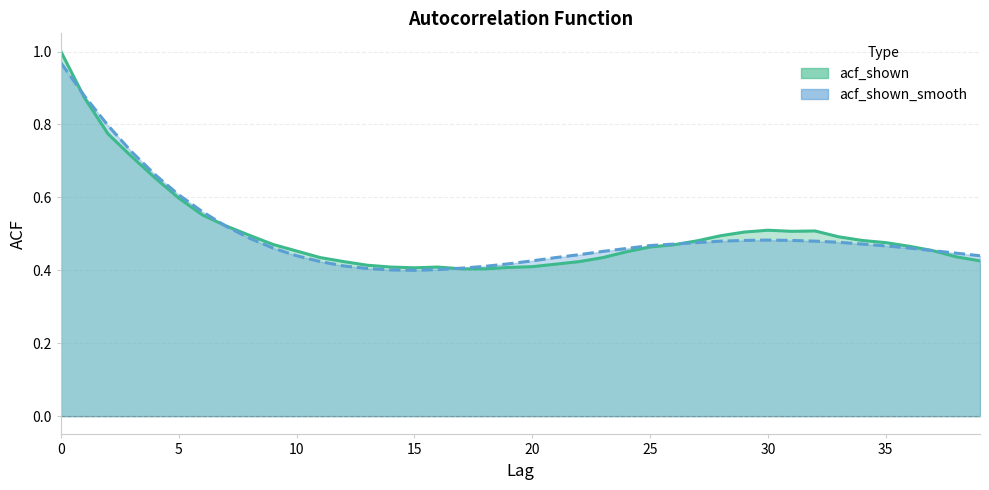

Which series has the largest range (max minus min)?

acf_shown